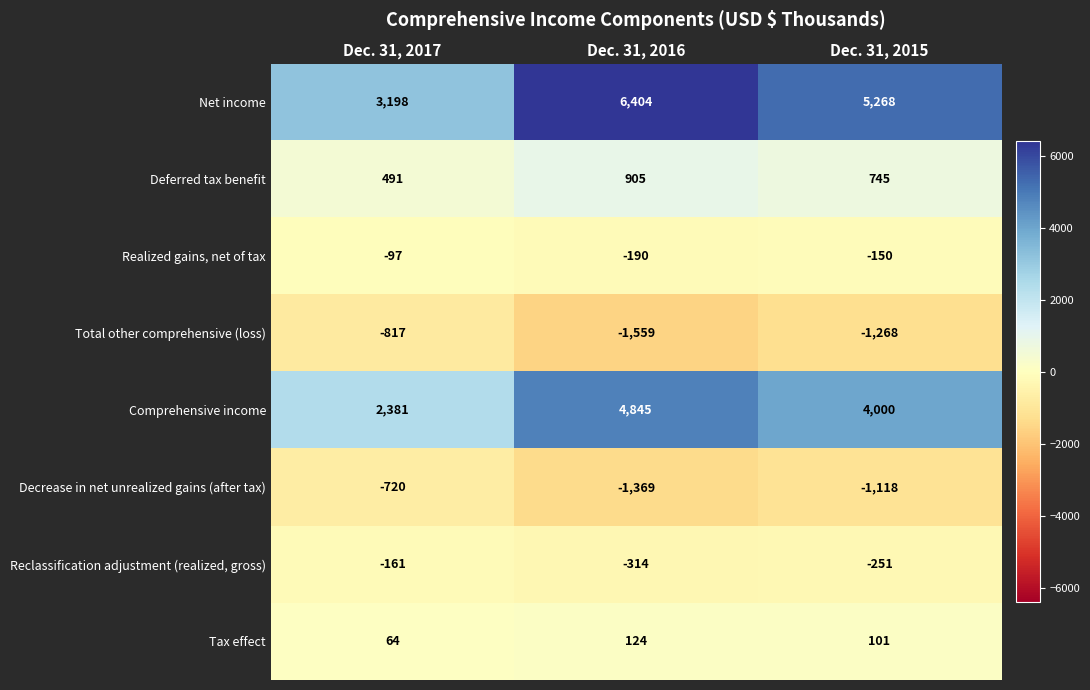

What is the sum of the Total other comprehensive (loss) values at Dec. 31, 2017 and Dec. 31, 2015?

-2085